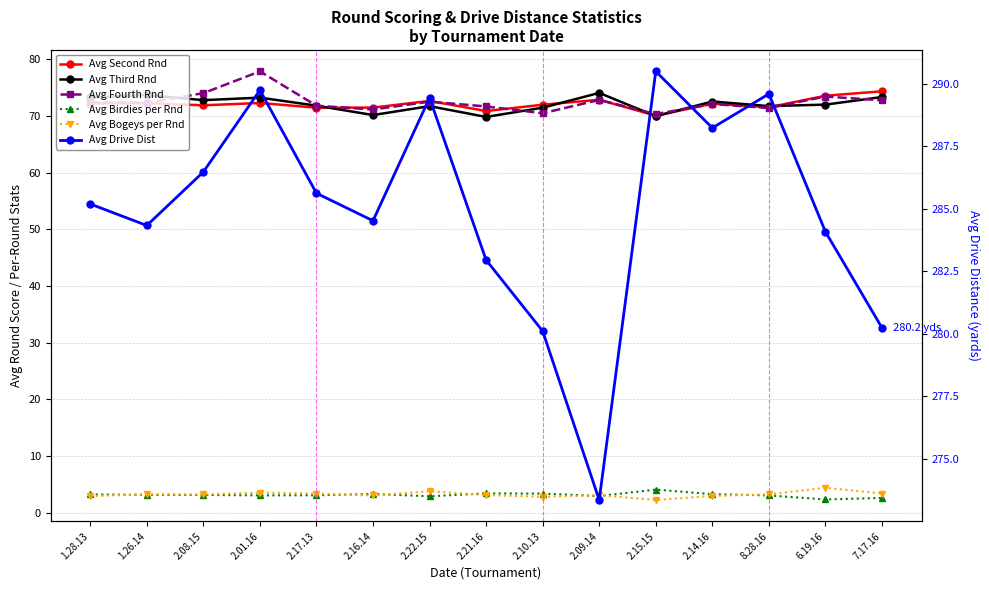

True or false: Avg Drive Dist has a value of 284.1 at 6.19.16.

True